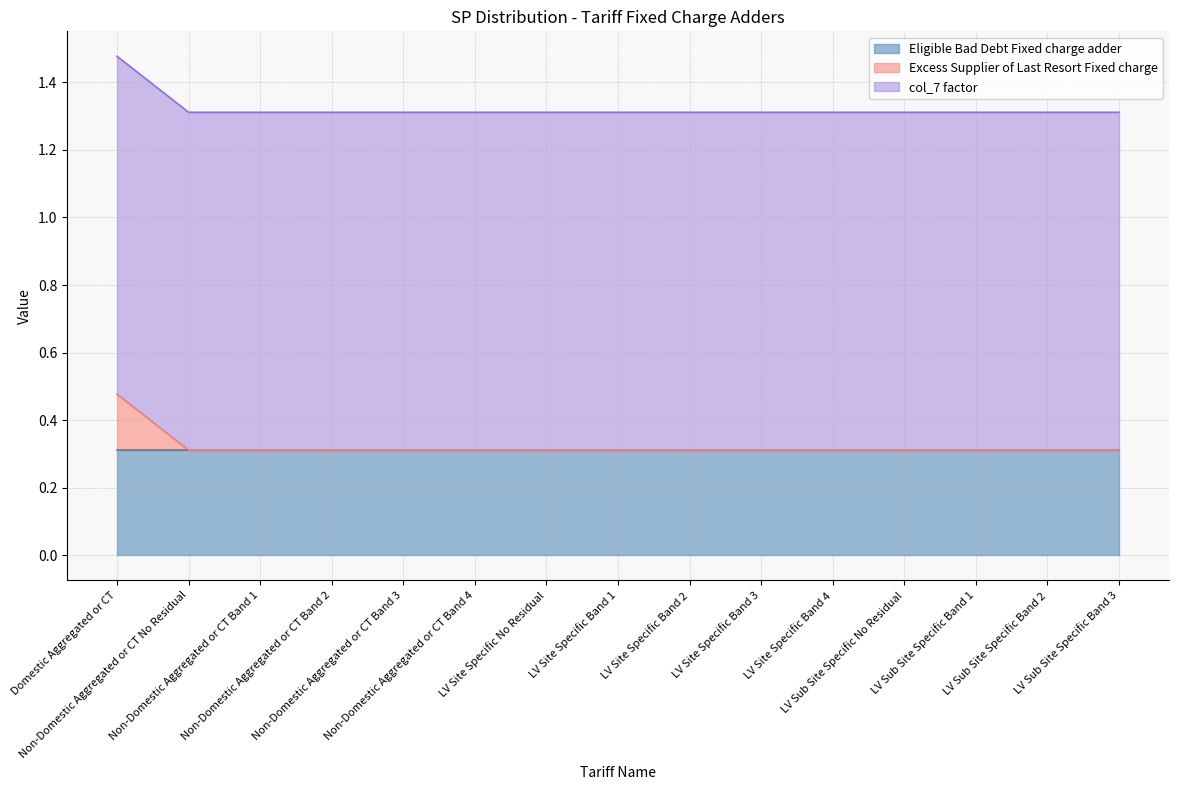

Read the col_7 factor value at Non-Domestic Aggregated or CT Band 4.

1.0